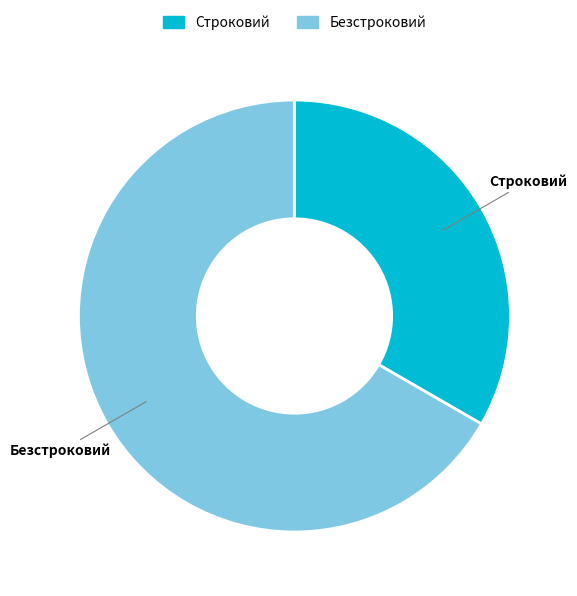

How many slices are in this pie chart?

2